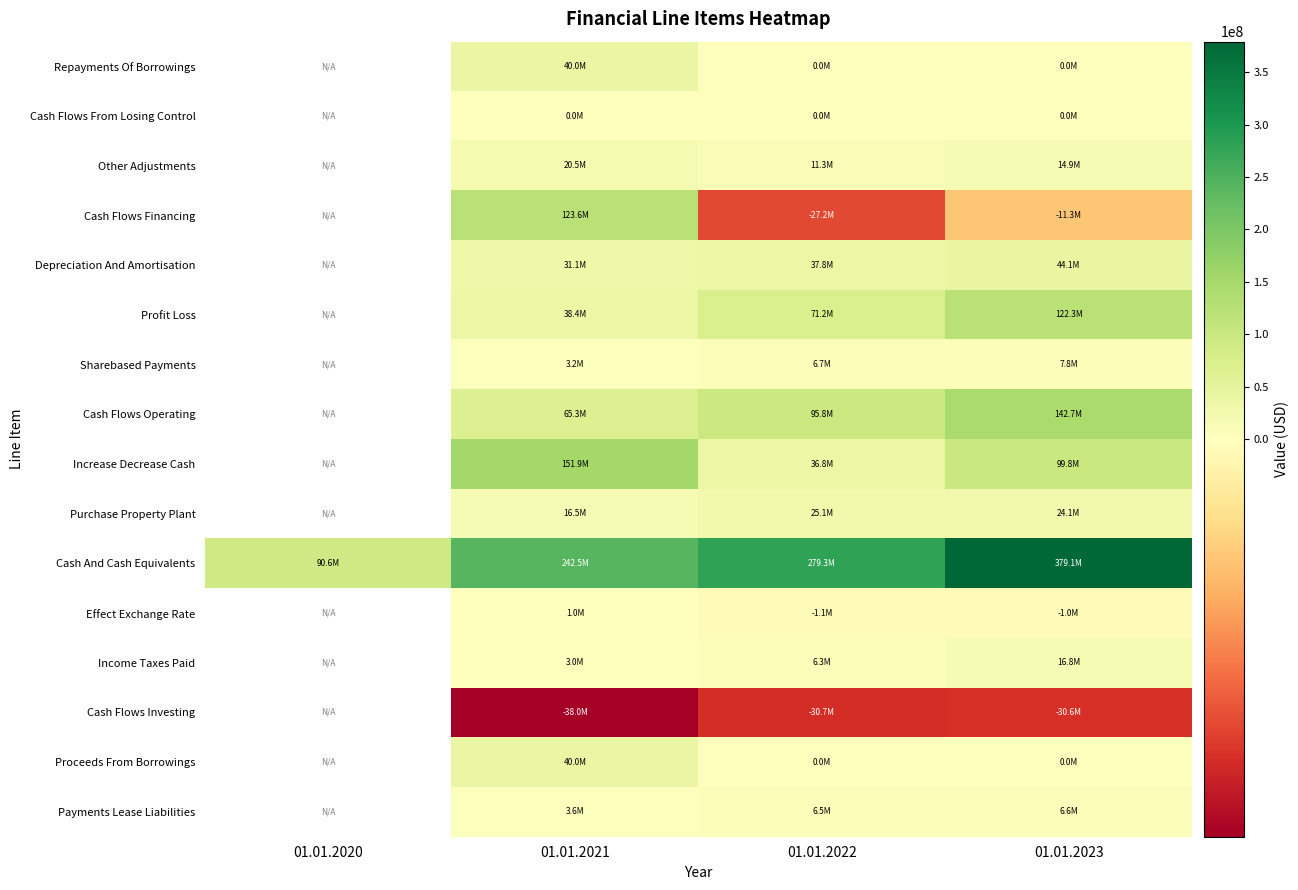

Count the Cash Flows Investing values in the range -38035000 to -30554000.

3